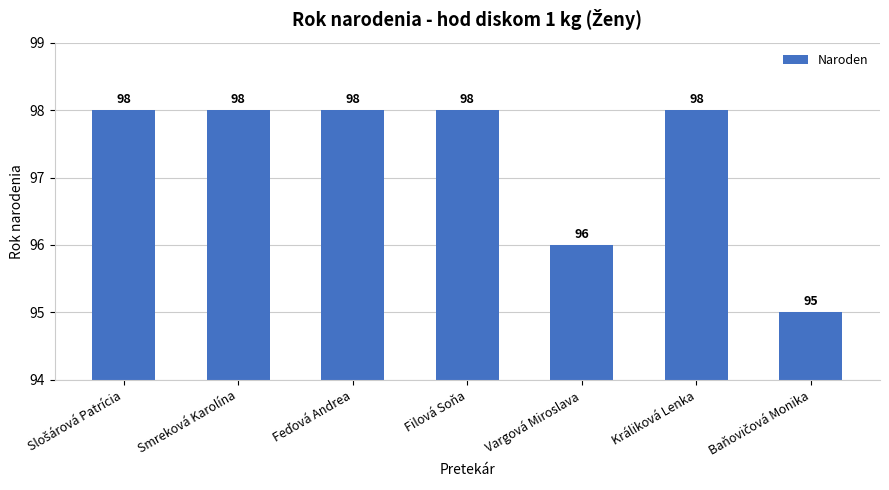

What is the ratio of the value at Vargová Miroslava to the value at Králiková Lenka?

1.0